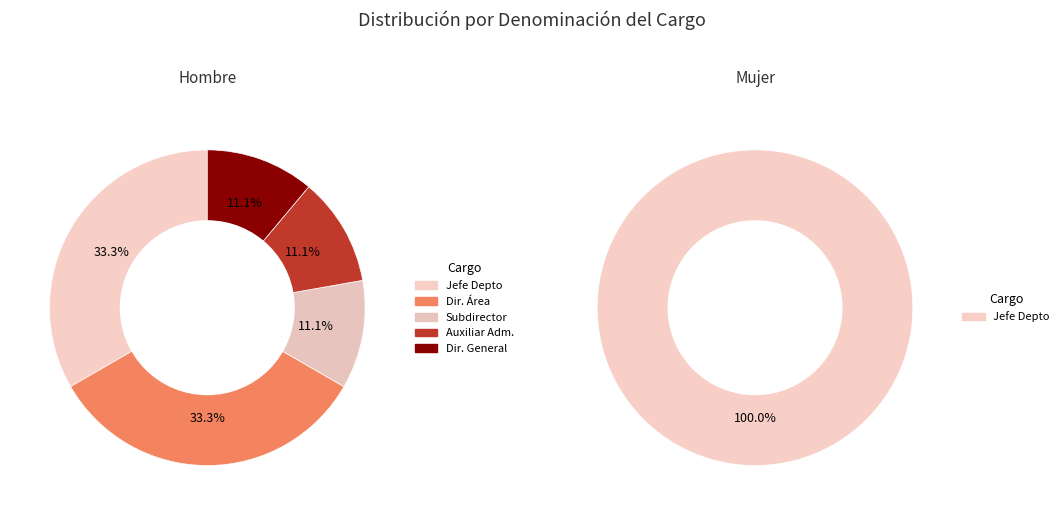

Is there any slice that represents more than half of the pie?

No